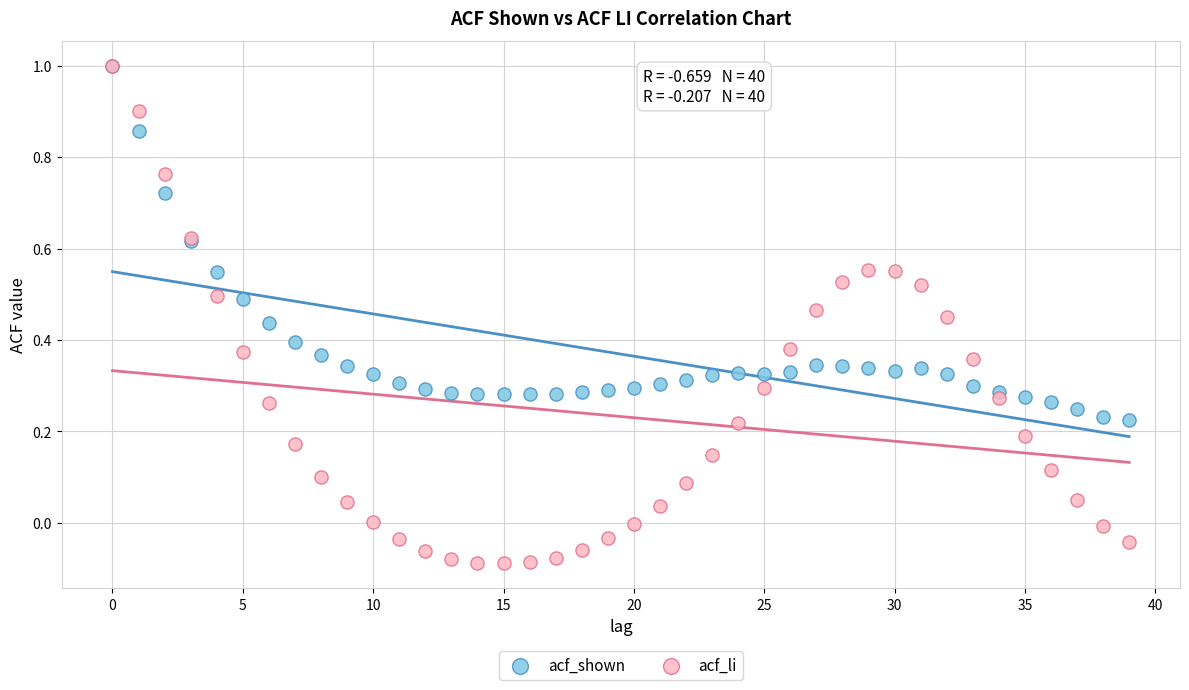

What are all the series names shown in the legend?

acf_shown, acf_li